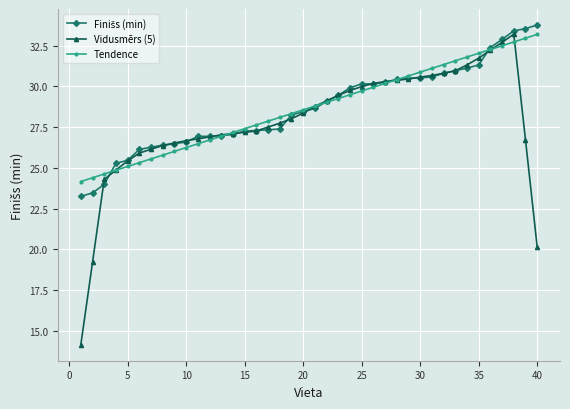

What is the value of the Vidusmērs (5) point at the 37th from the left?

32.7